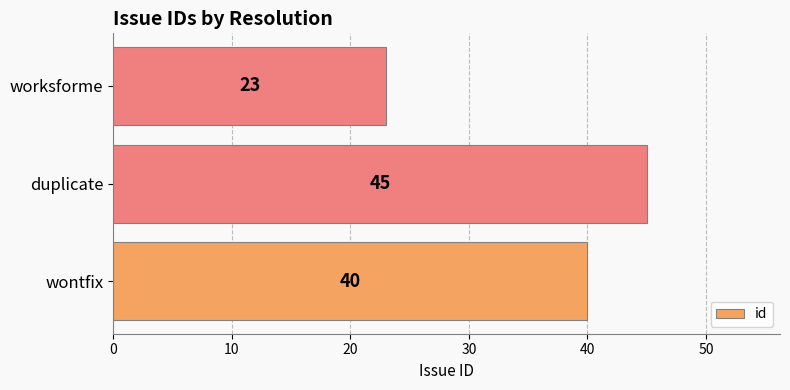

Rank the categories by value from lowest to highest.

worksforme, wontfix, duplicate